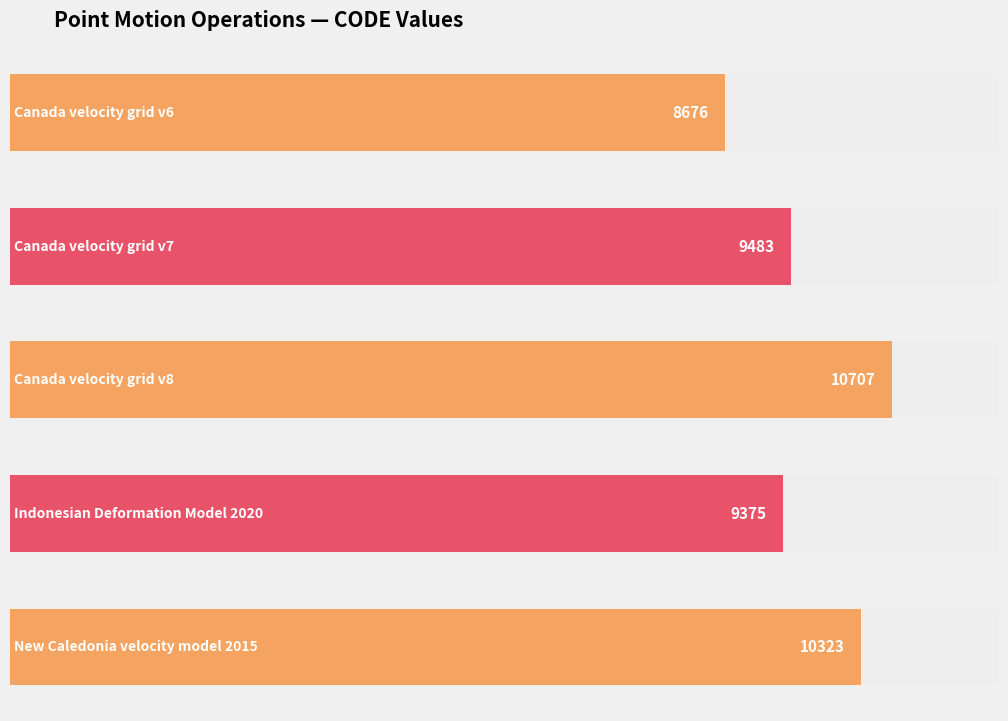

Is it true that the value at Indonesian Deformation Model 2020 is 3563?

False